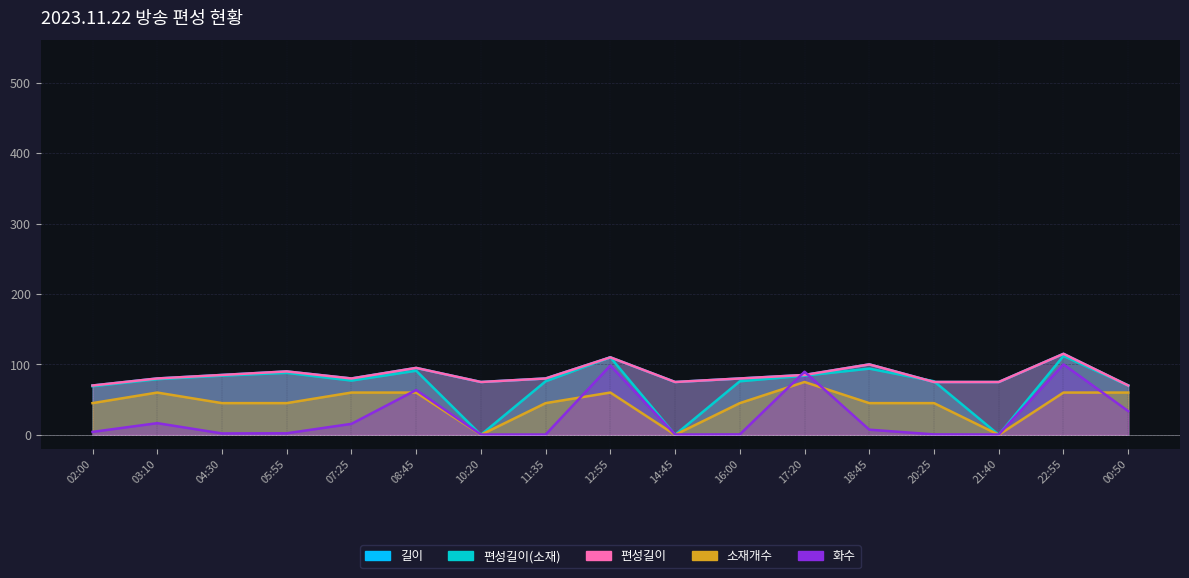

How many interior local valleys does the 편성길이 series have?

3